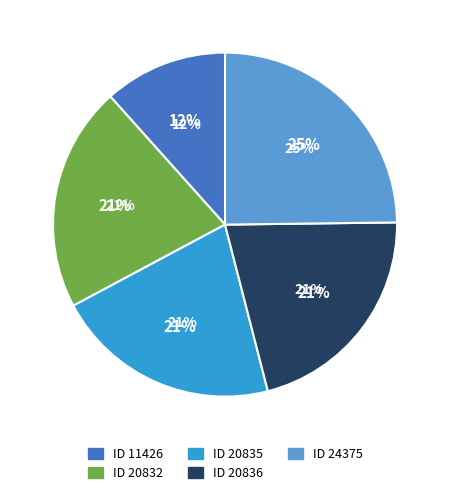

Combined, do 20835 and 24375 account for over 50%?

No